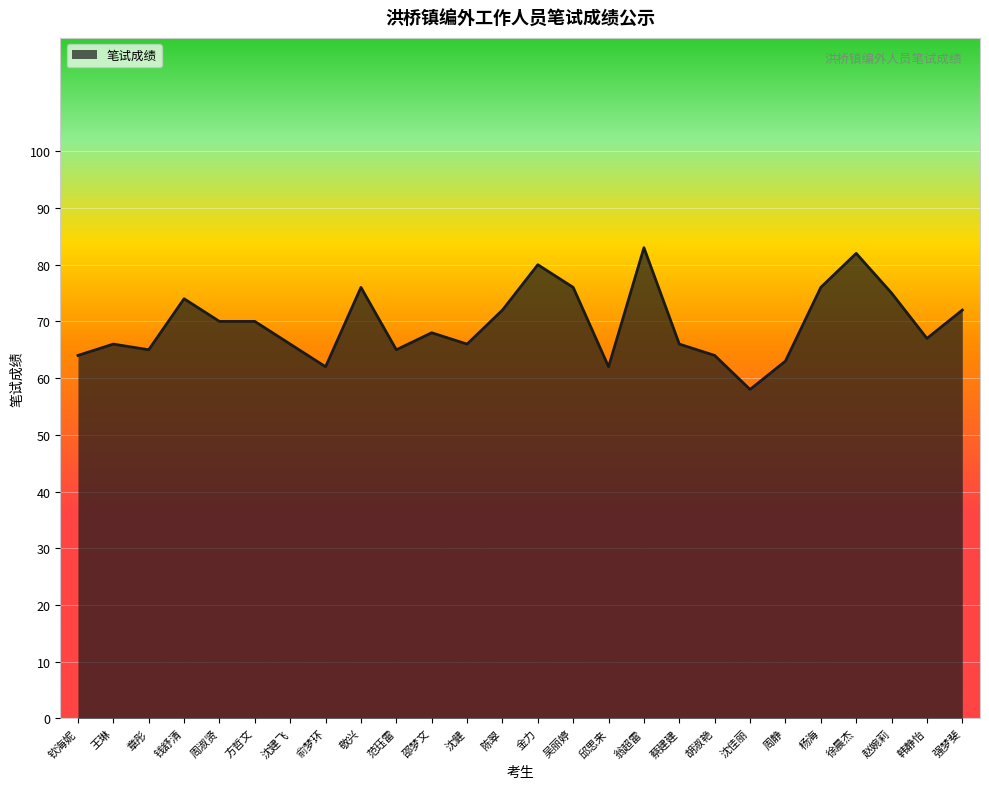

What is the average value?

70